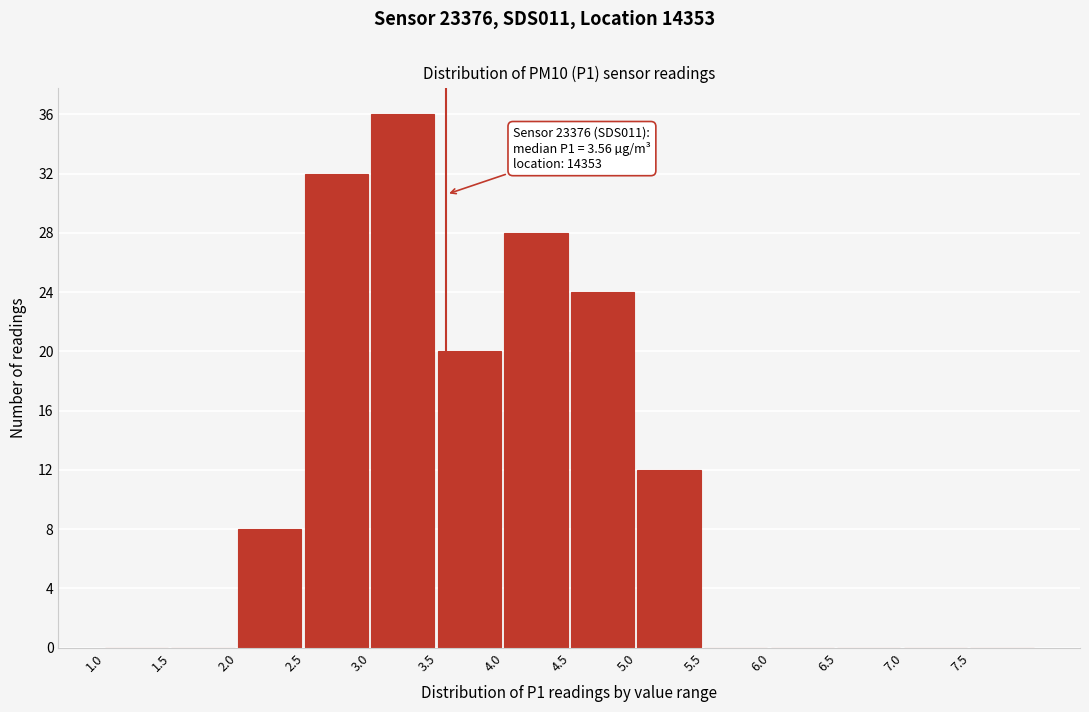

Which range on the x-axis has the tallest bar?

3.0 to 3.5